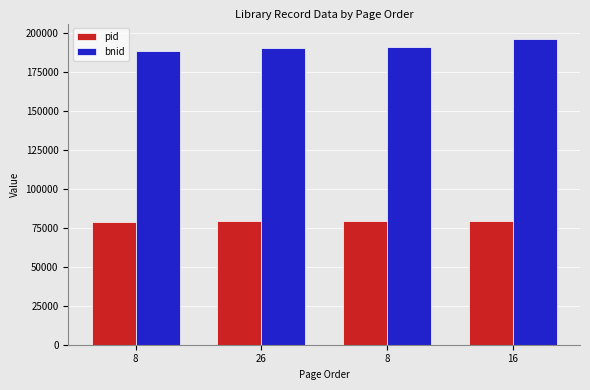

Reading left to right, extract all data points from this chart.

pid: 79017	79134	79146	79338
bnid: 188370	190644	190833	196296